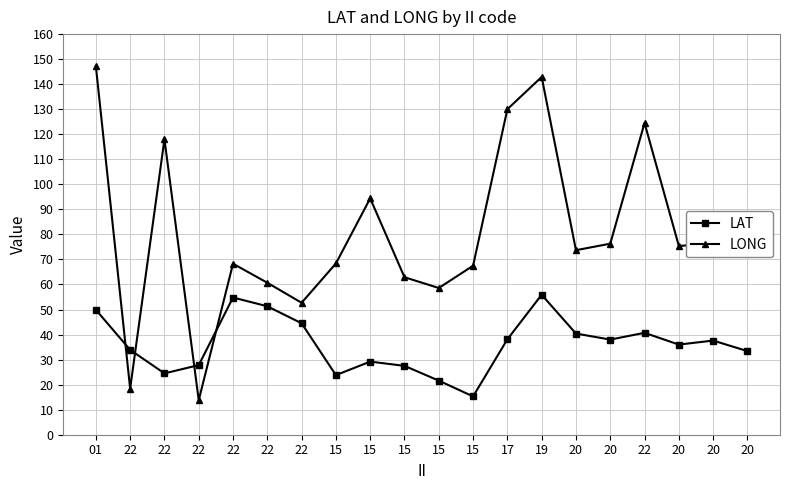

What is the sum of all LONG values?

1607.7